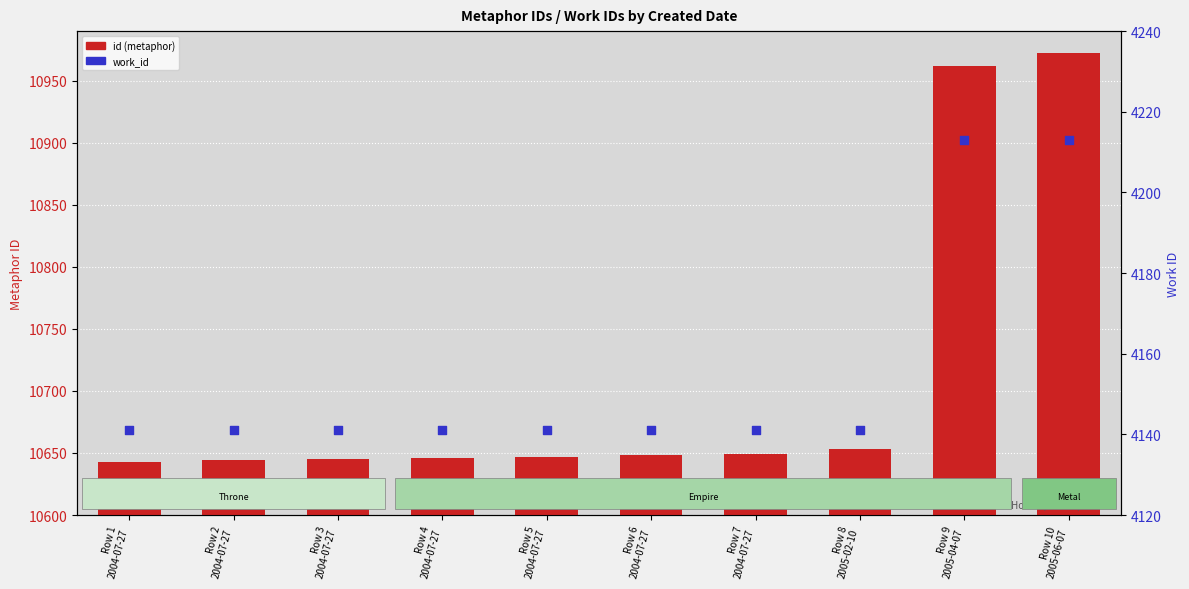

What are all the series names shown in the legend?

id (metaphor), work_id